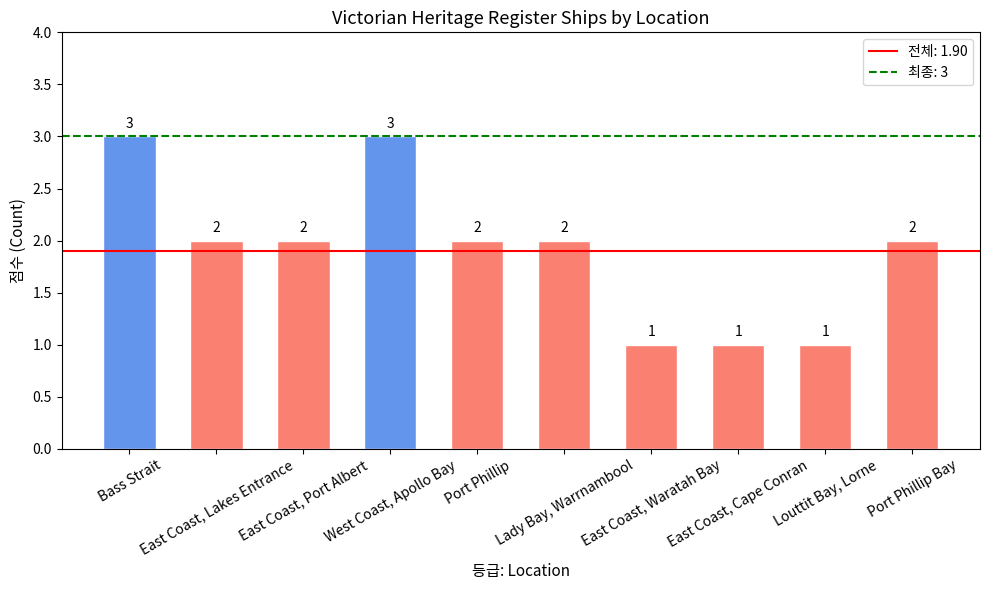

What is the difference between the second highest and second lowest values?

2